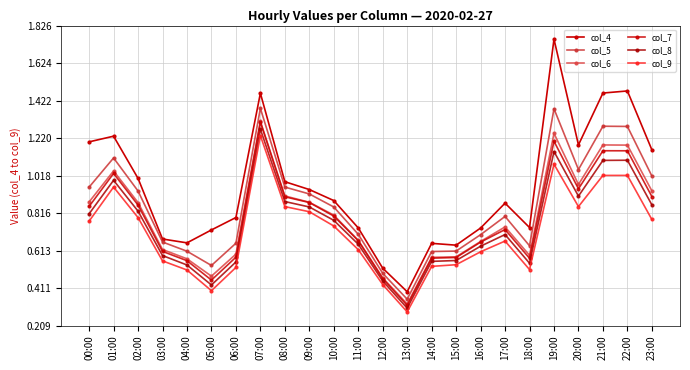

How many lines are shown in the chart?

6